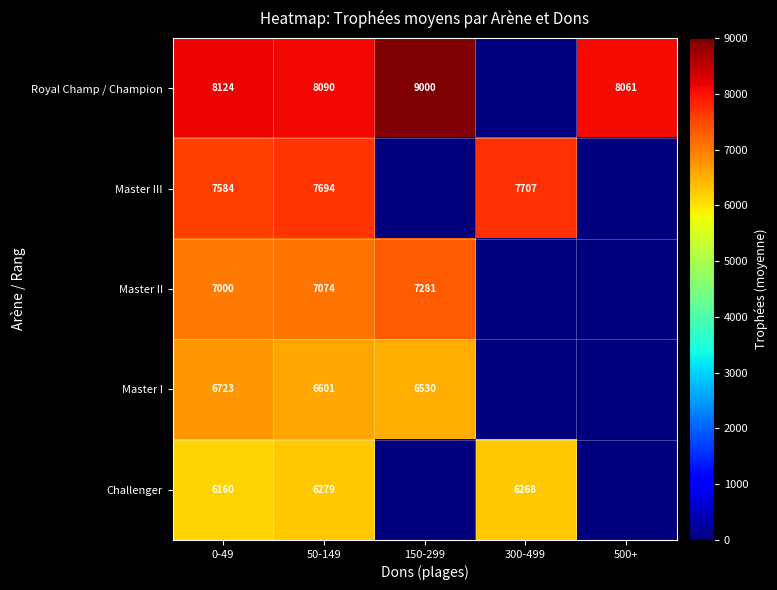

Is the value of Master III at 0-49 greater than the value of Challenger at 50-149?

Yes